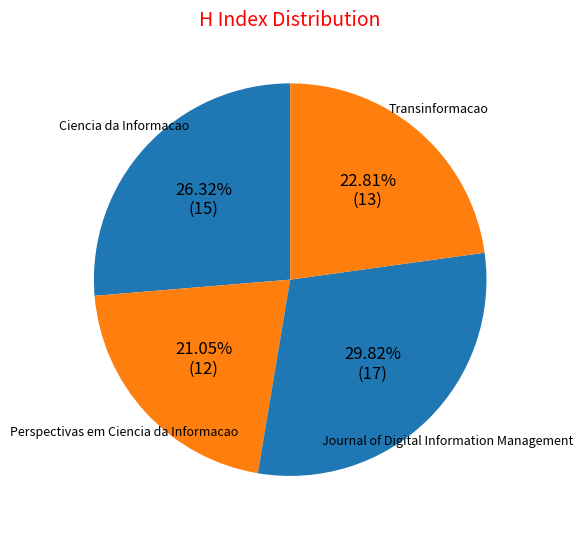

The Ciencia da Informacao slice represents 26% of the pie. True or false?

True